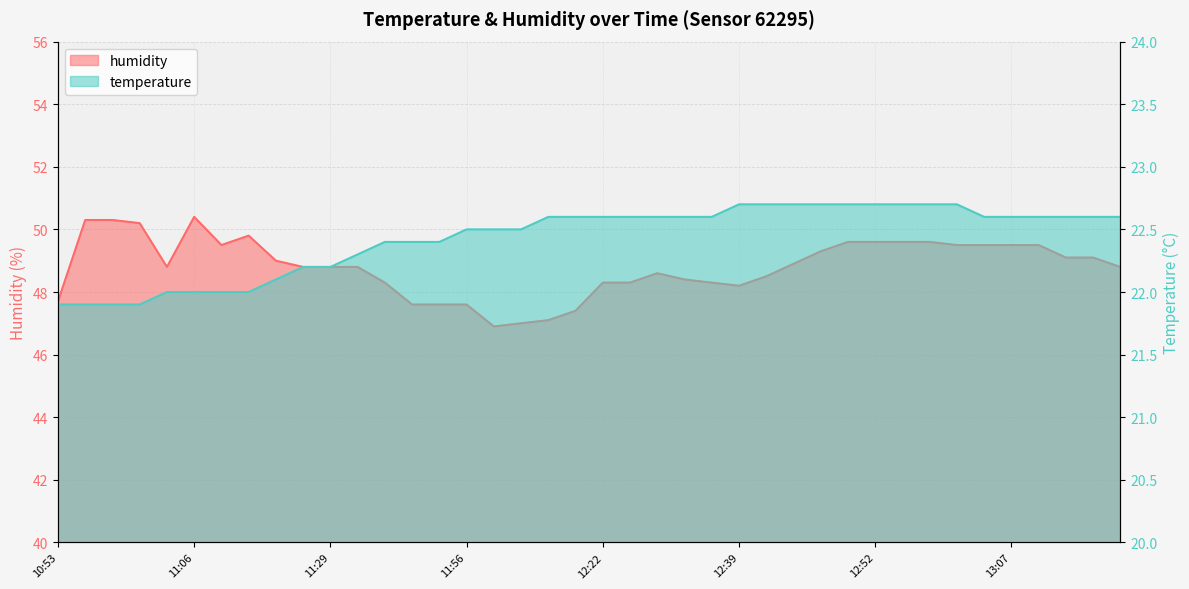

What is the minimum value shown in the chart?

21.9